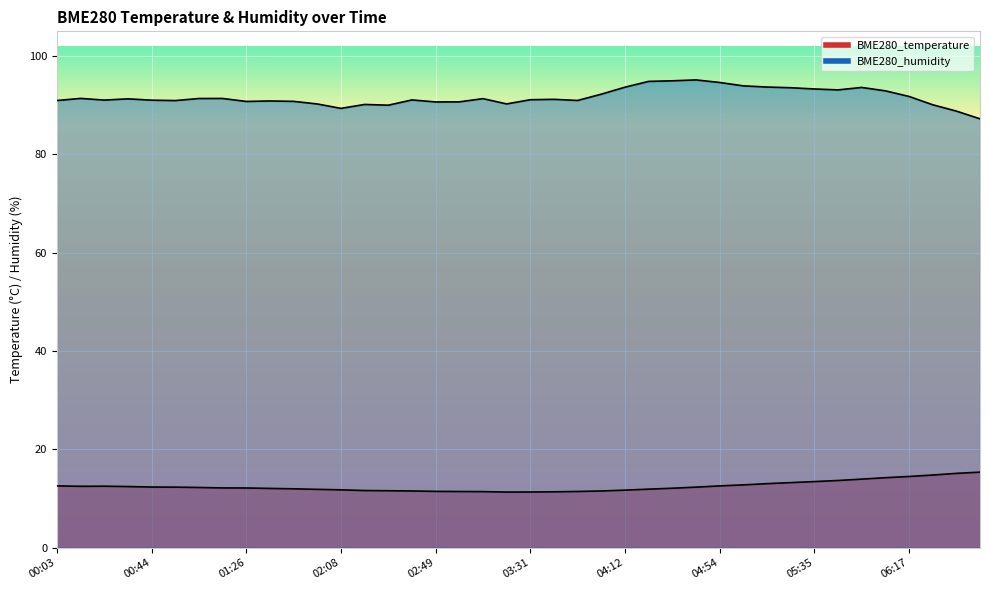

Read the BME280_humidity value at 00:24.

91.0